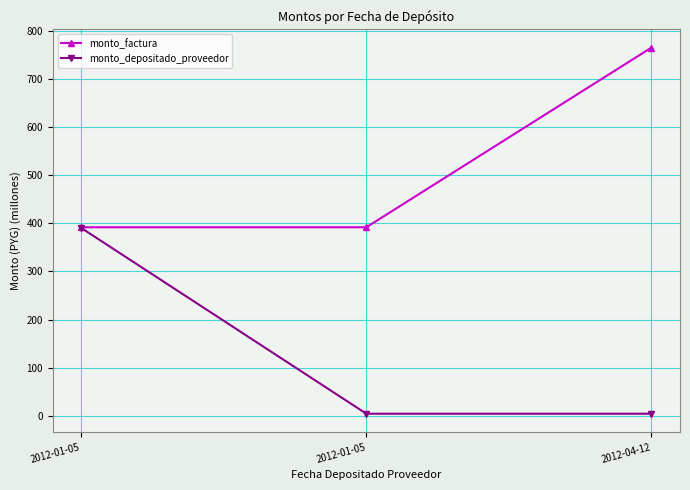

Rank the series at 2012-01-05 from lowest to highest value.

monto_depositado_proveedor, monto_factura